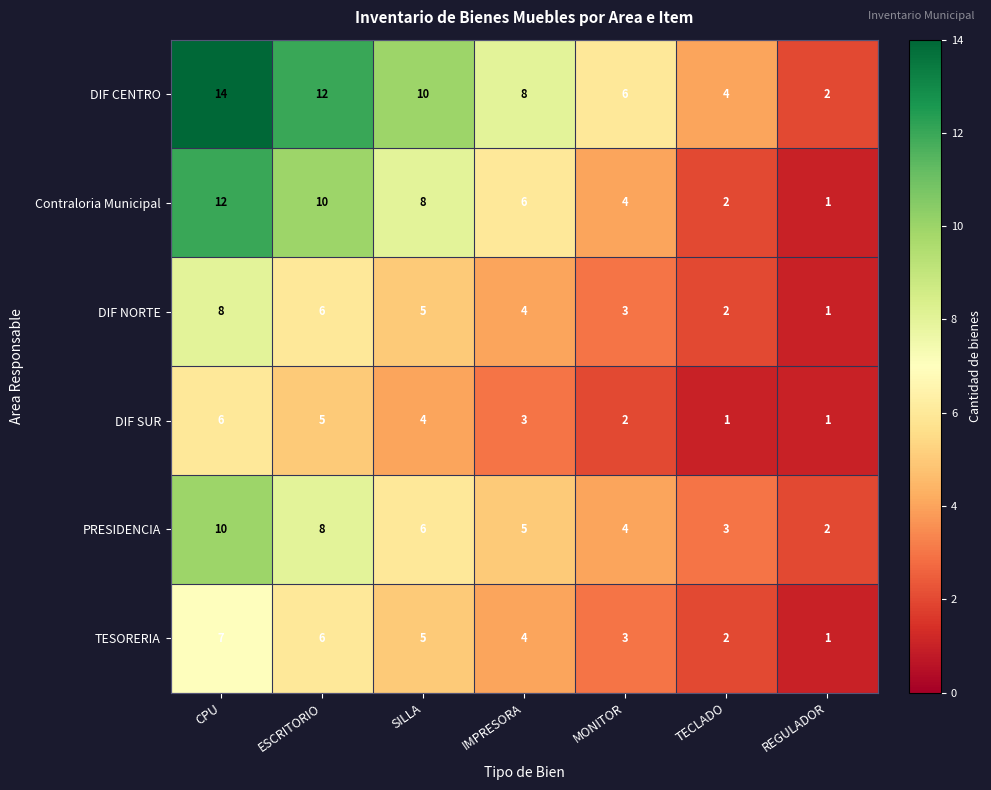

Count the number of categories in the chart.

7